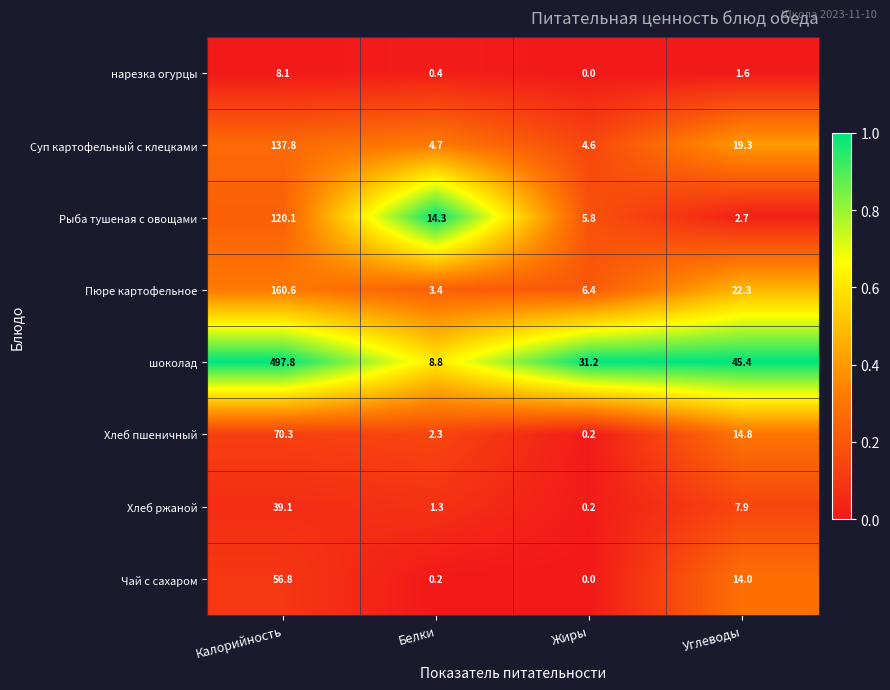

Where is Суп картофельный с клецками nearest to the value 71?

Углеводы